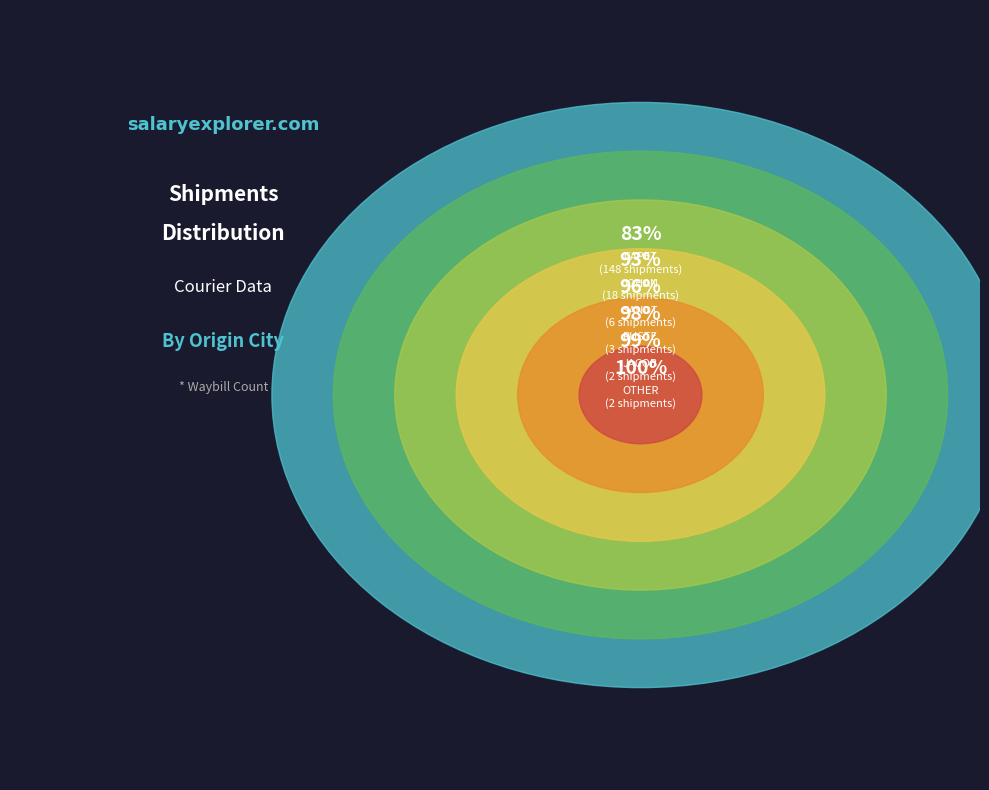

What is the majority slice?

CAPET